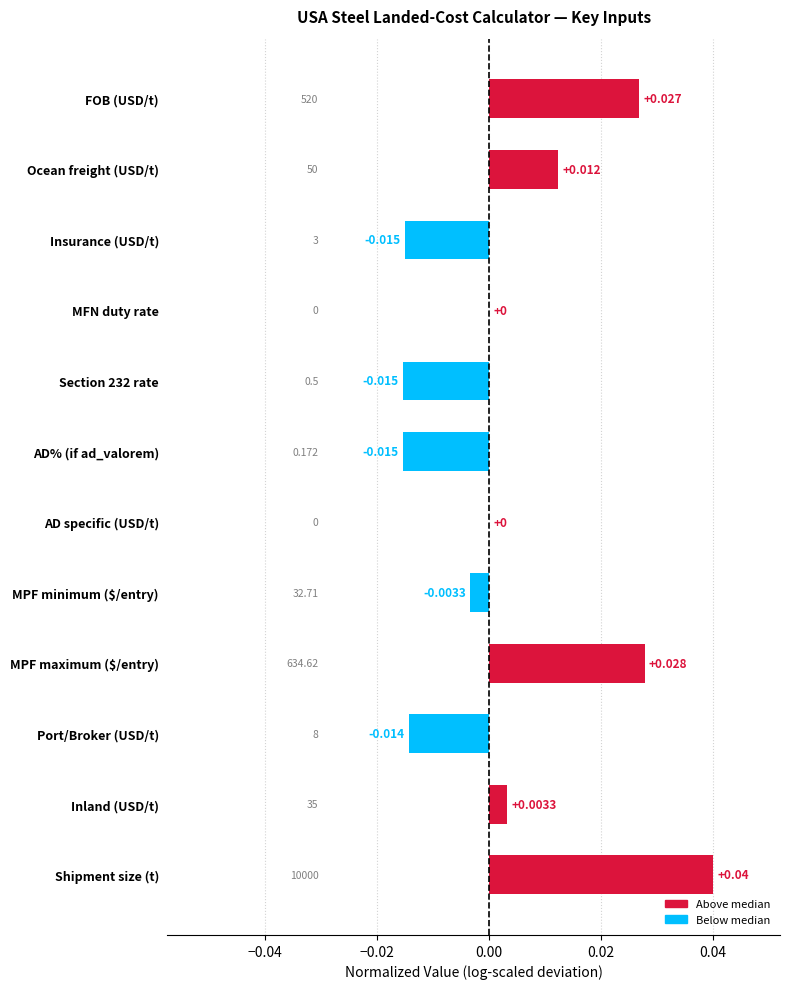

Which category has the highest value across all series?

Shipment size (t)